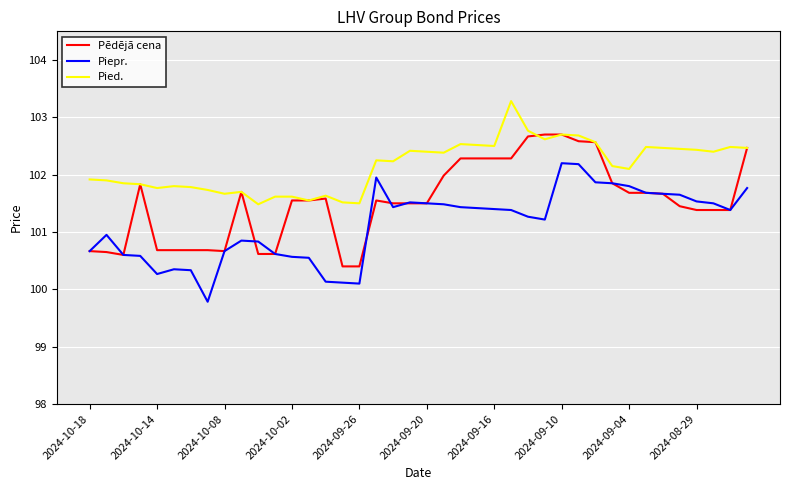

How many categories are shown in the chart?

40